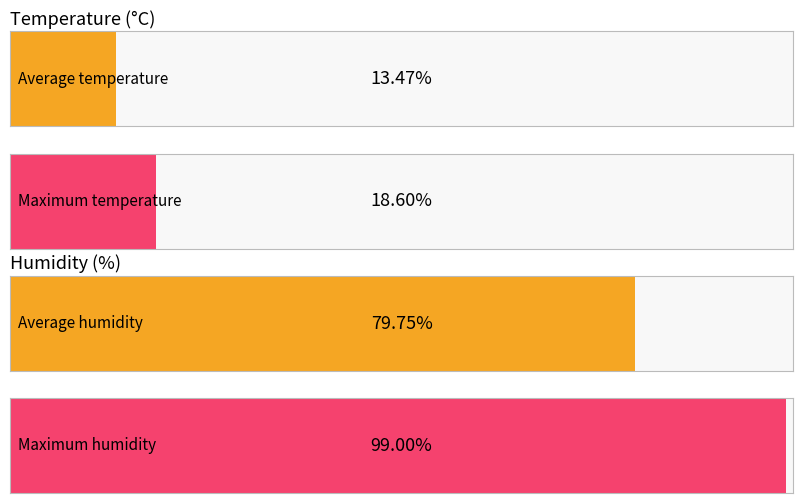

The value of Temperature (C) at 06:00 is 3.3. True or false?

False